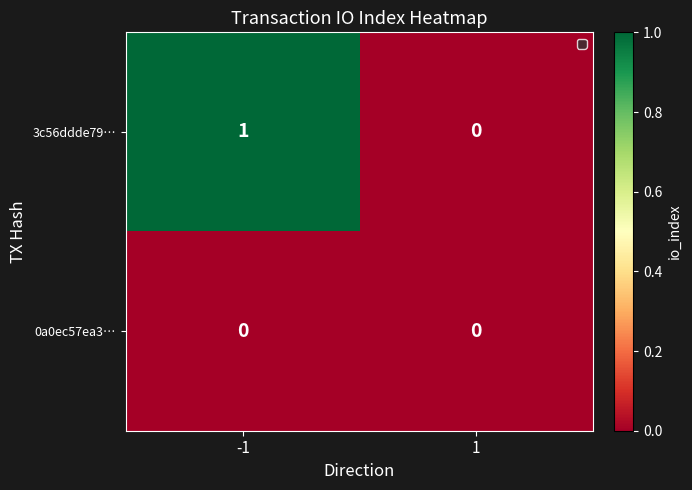

Which series has the widest spread of values?

3c56ddde79…